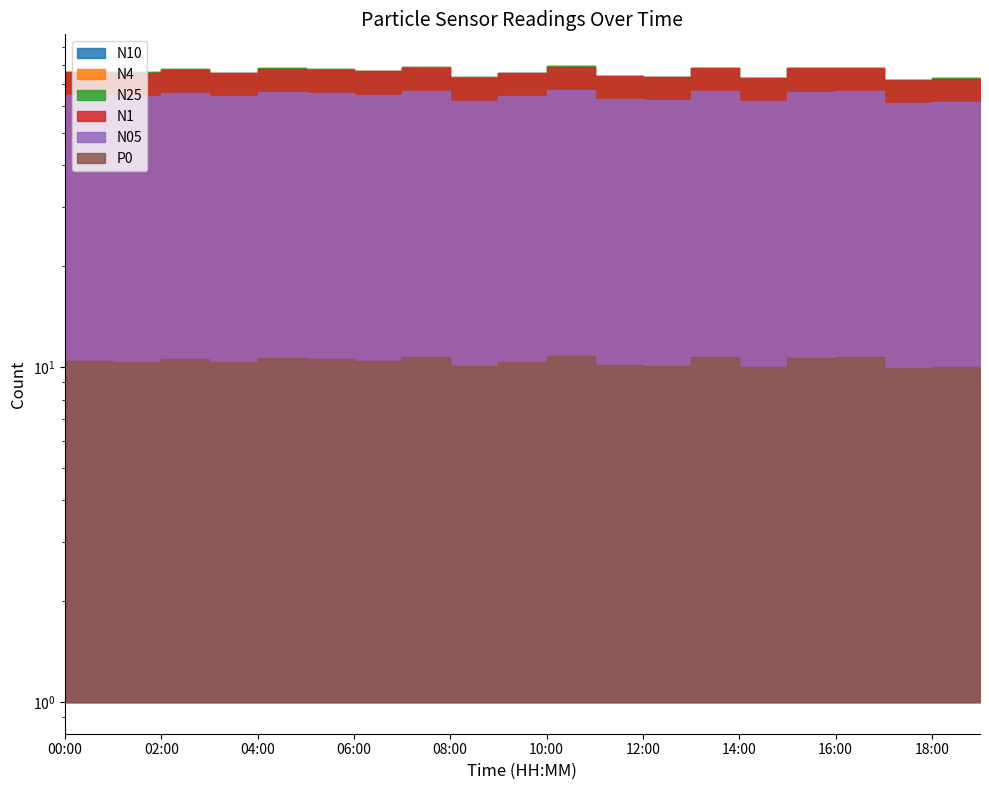

True or false: N1 and N4 cross at least once.

False